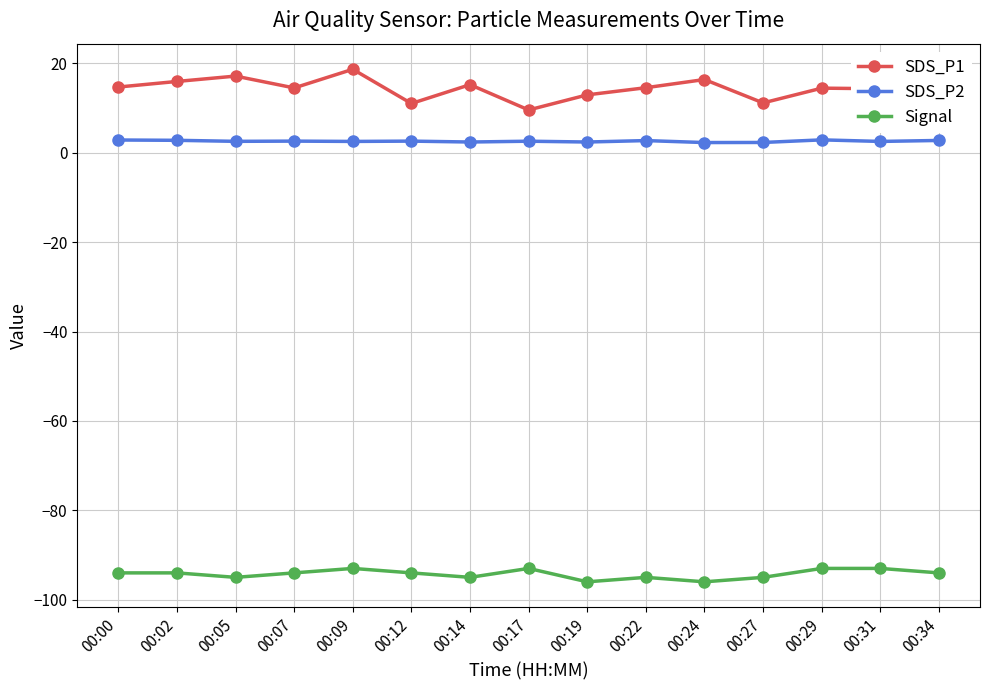

How many series are shown in this chart?

3